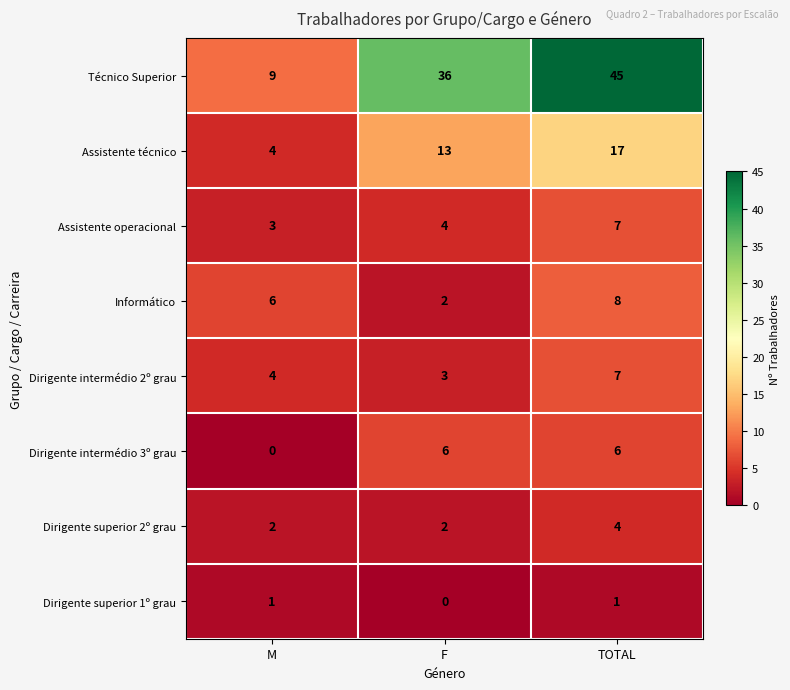

The Dirigente intermédio 2º grau series shows 4 at F. True or false?

False